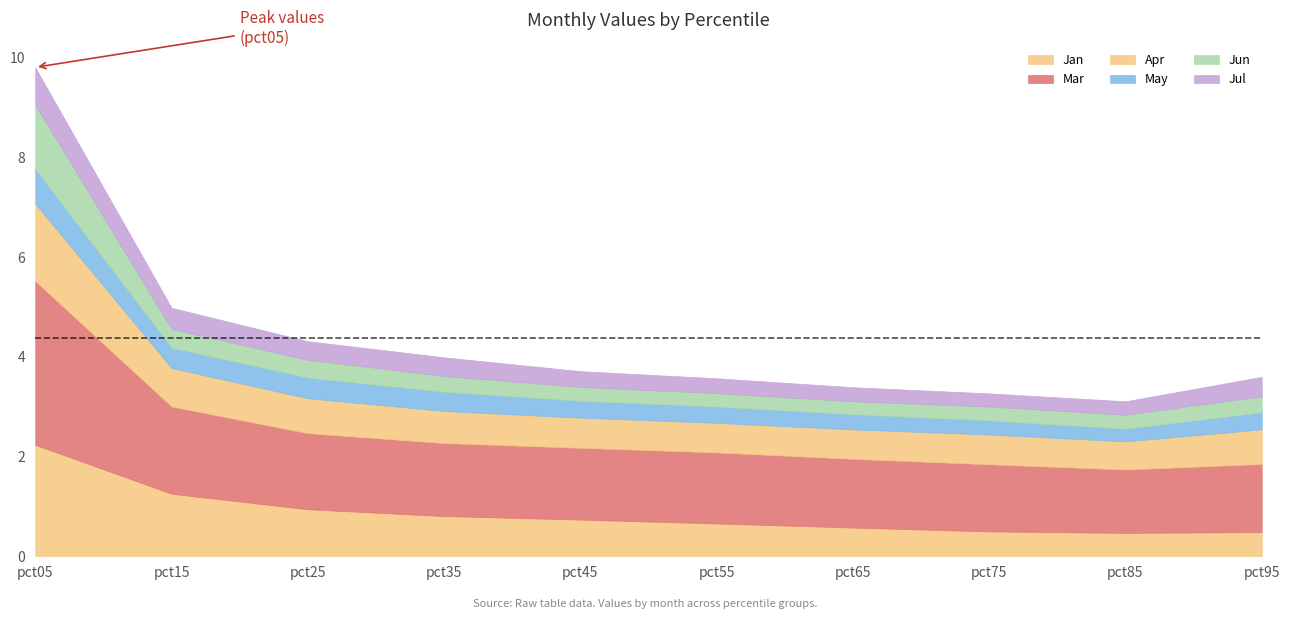

List the series in order of their peak value, highest first.

Mar, Jan, Apr, Jun, Jul, May